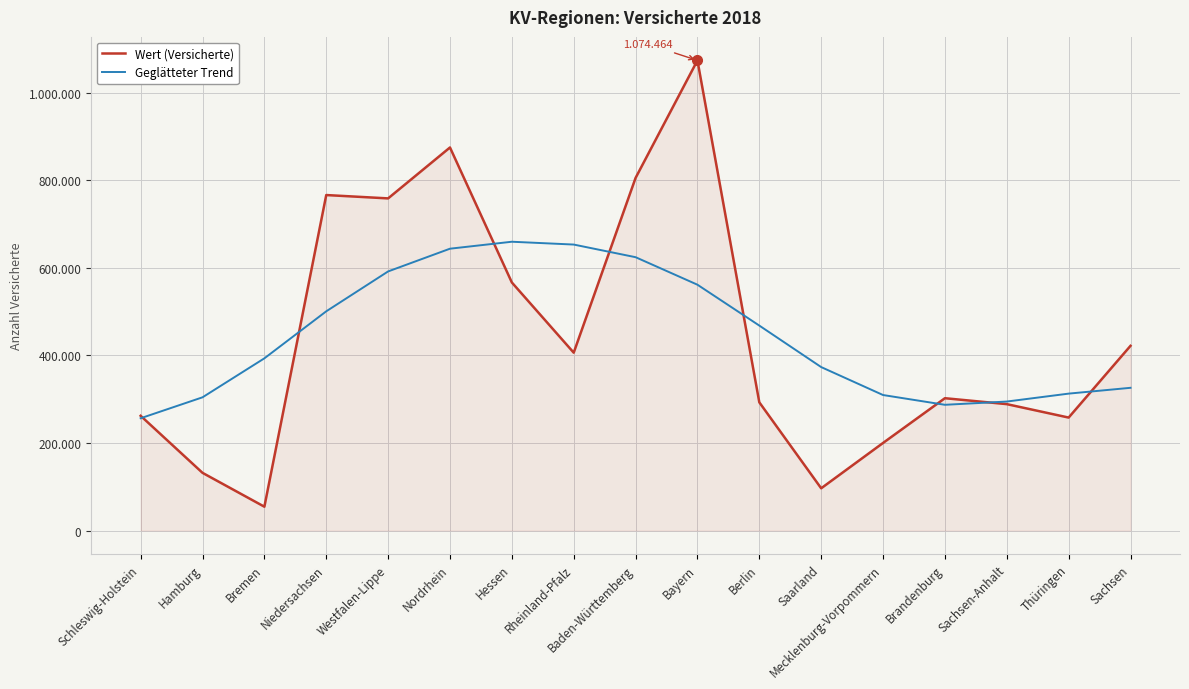

Which series ends up on top after the final intersection of Wert (Versicherte) and Geglätteter Trend?

Wert (Versicherte)